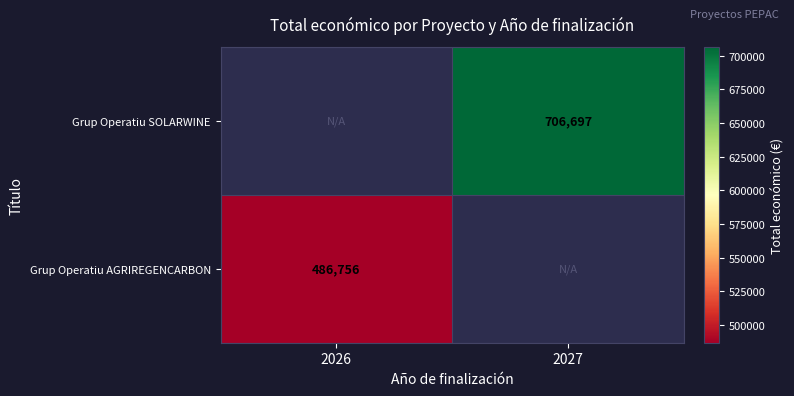

The value of Grup Operatiu SOLARWINE at 2027 is 706697. True or false?

True